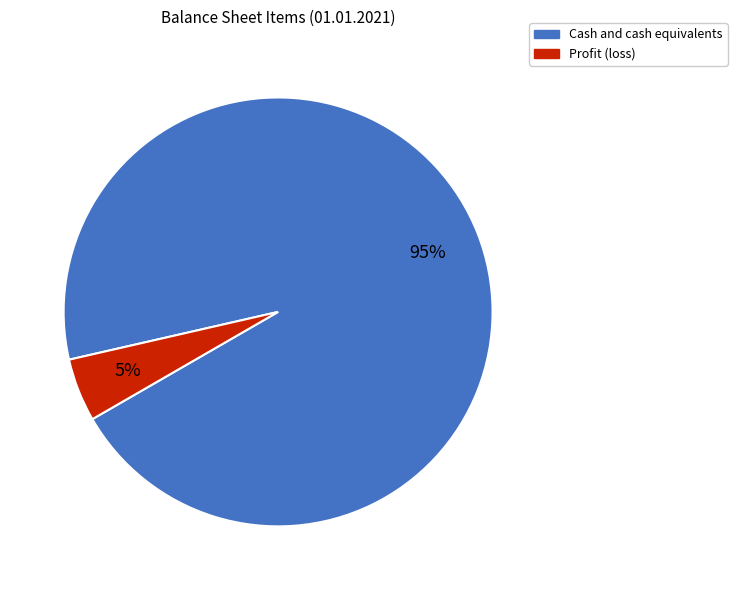

Do Profit (loss) and Cash and cash equivalents together represent more than half of the pie?

Yes